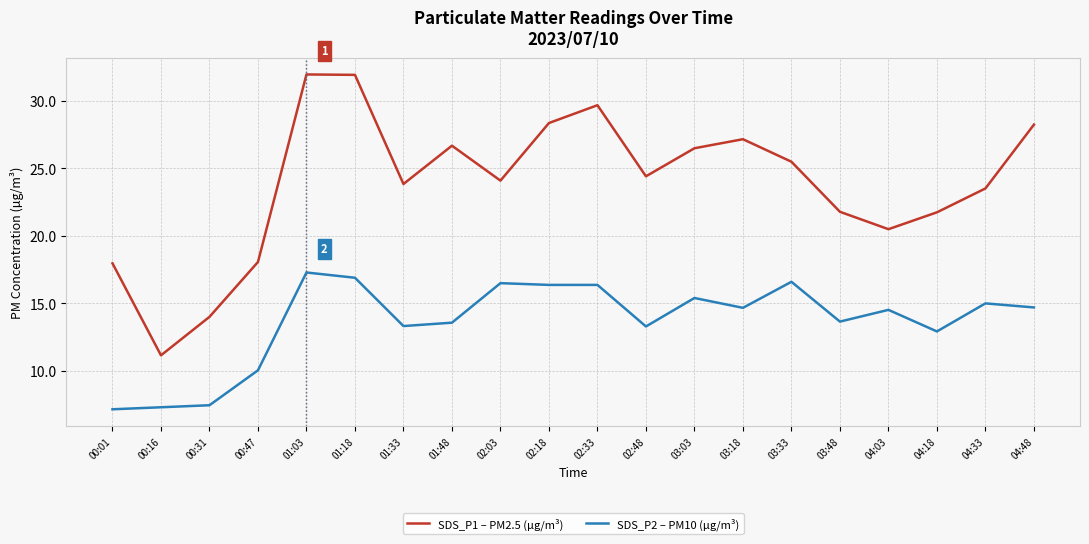

Which series changed the most between 01:18 and 04:33?

SDS_P1 – PM2.5 (µg/m³)